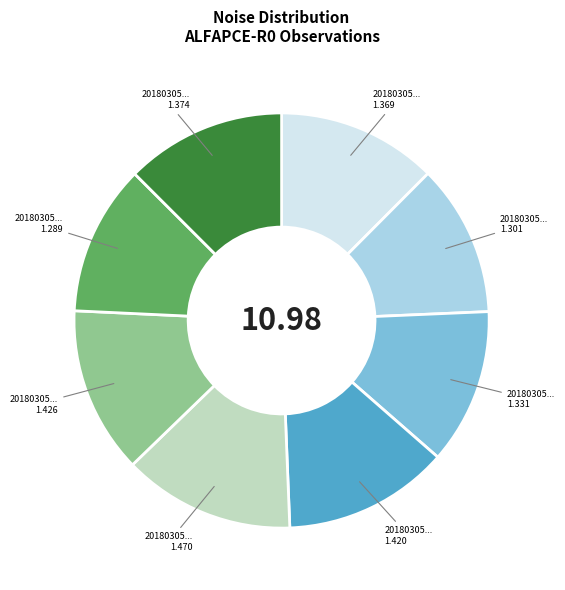

Is there a majority slice in this chart?

No